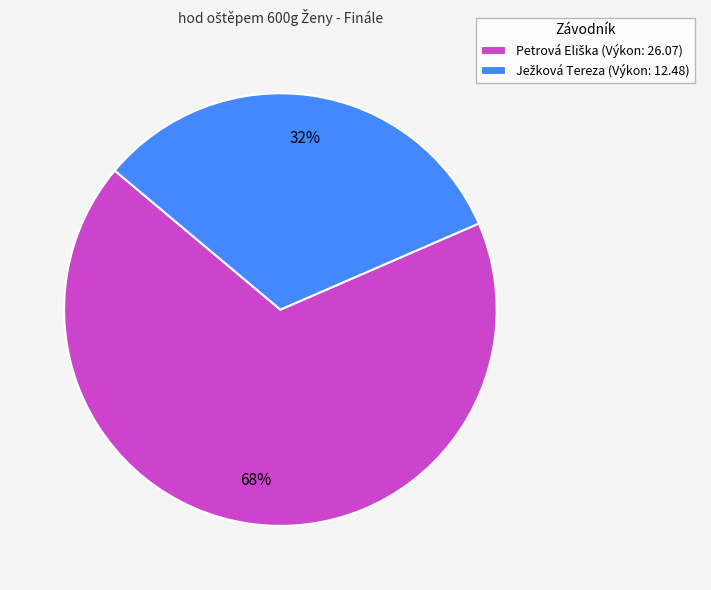

Is there any slice that represents more than half of the pie?

Yes